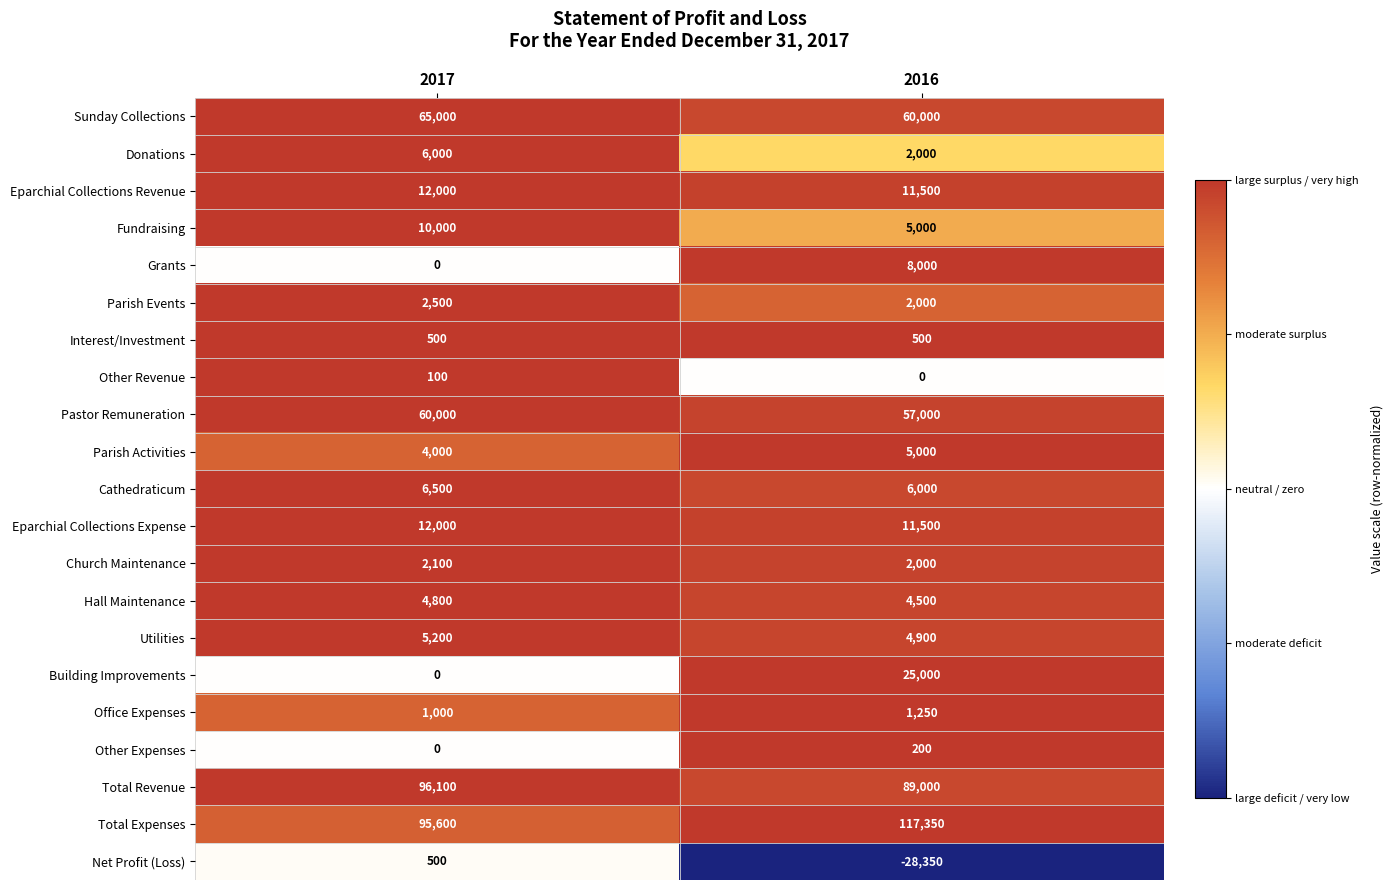

The Parish Events series shows 525 at 2017. True or false?

False